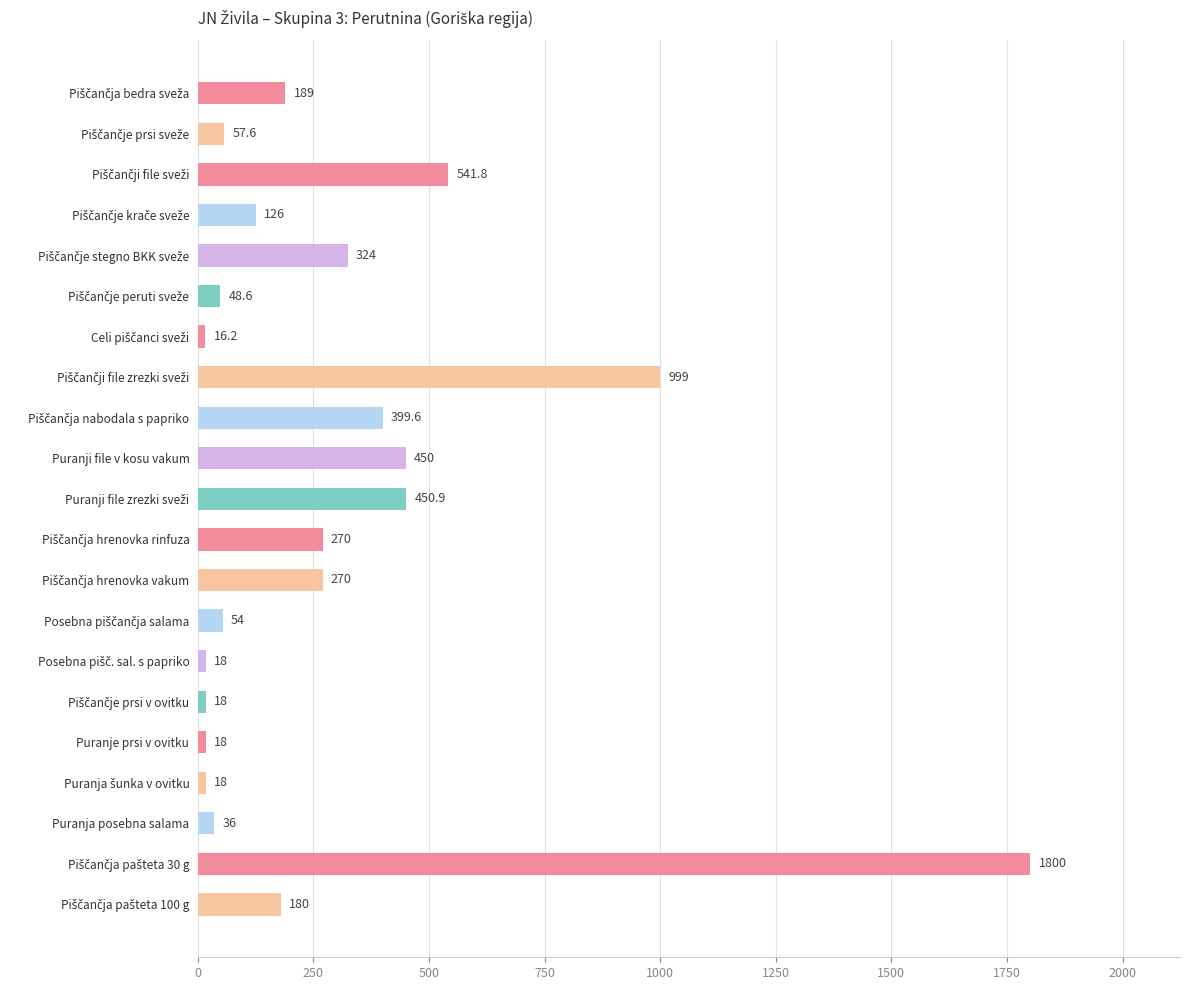

What is the value of the 18th bar from the top?

18.0